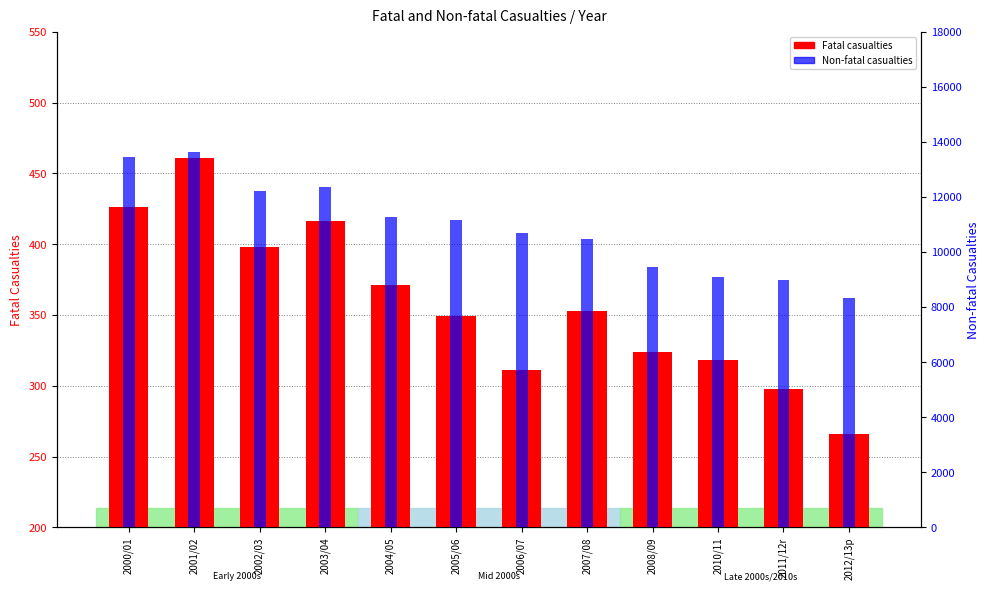

Which category has the highest value across all series?

2001/02